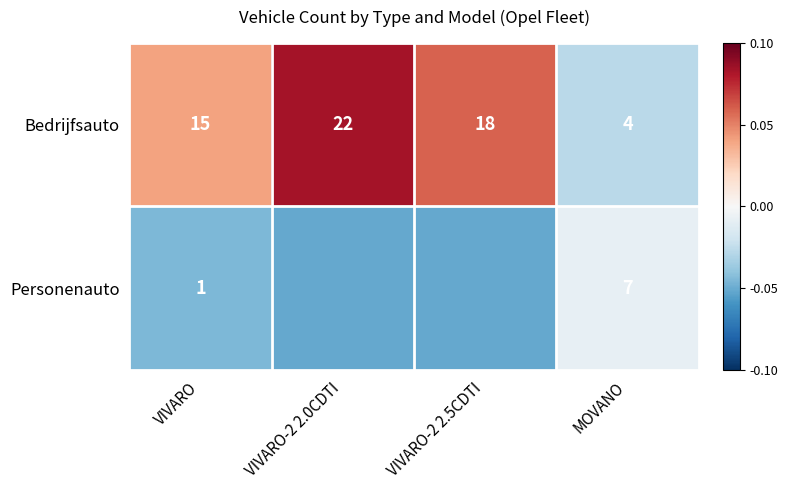

At which category is the sum across all series the highest?

VIVARO-2 2.0CDTI